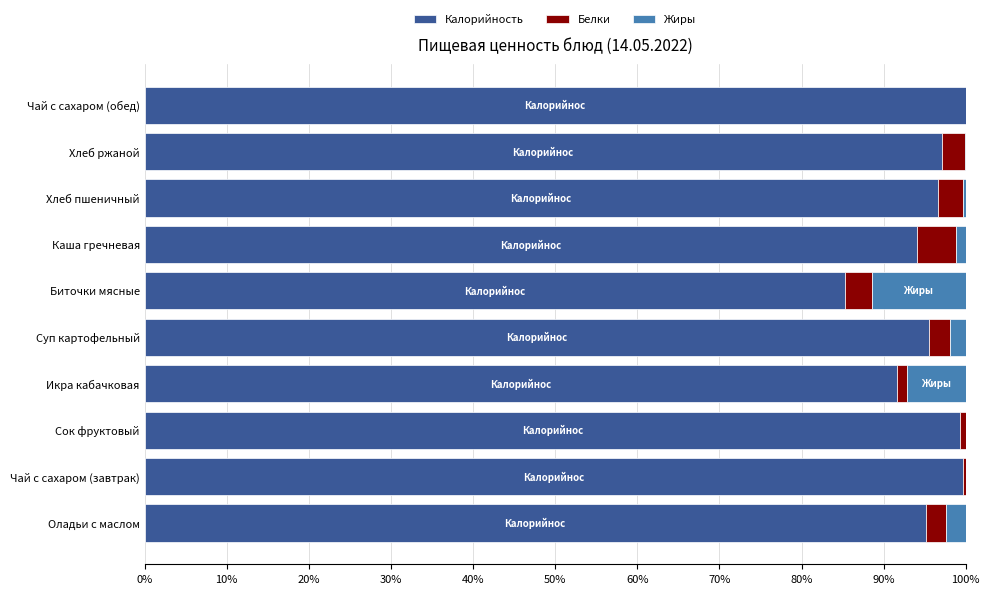

What is the total value across all series at Биточки мясные?

100.0